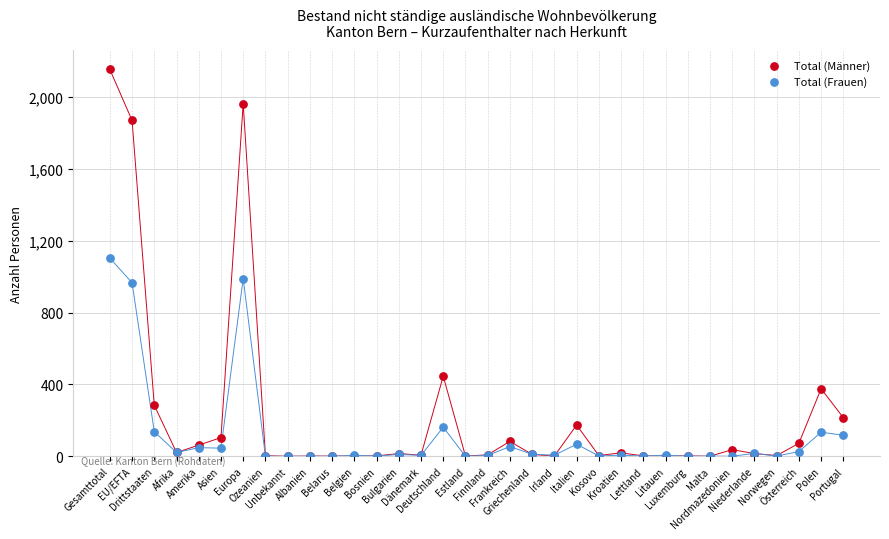

What are all the series names shown in the legend?

Total (Männer), Total (Frauen)